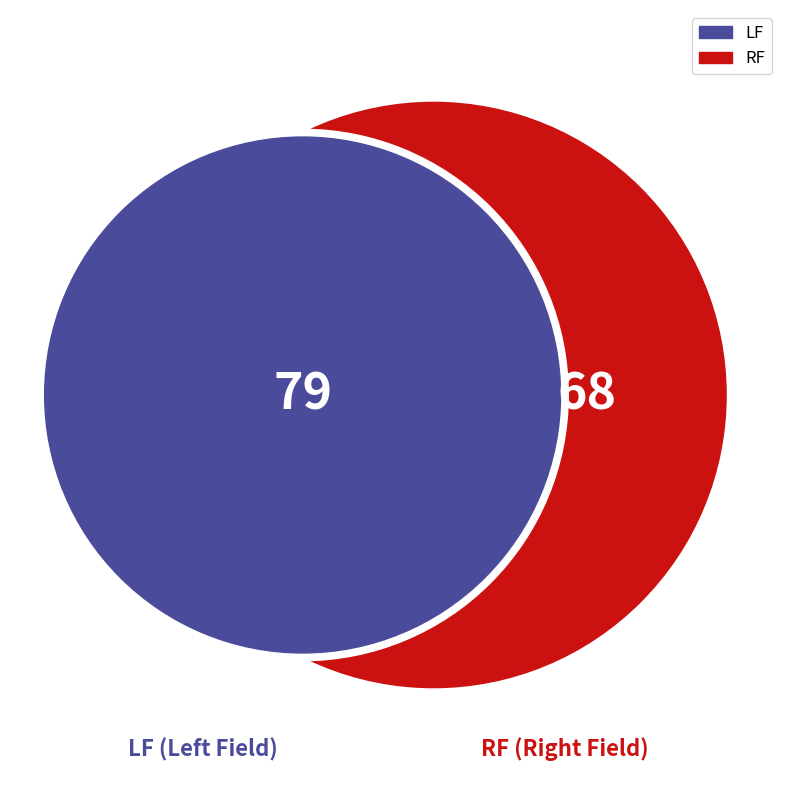

How many segments does this pie chart have?

2